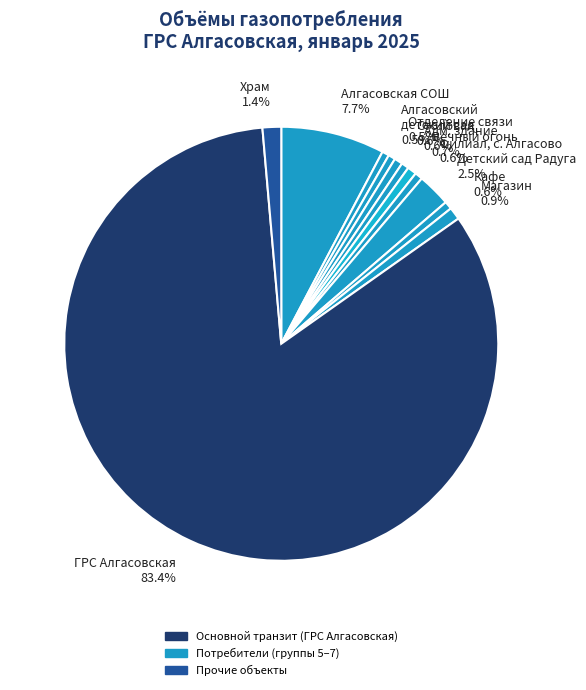

What is the majority slice?

ГРС Алгасовская